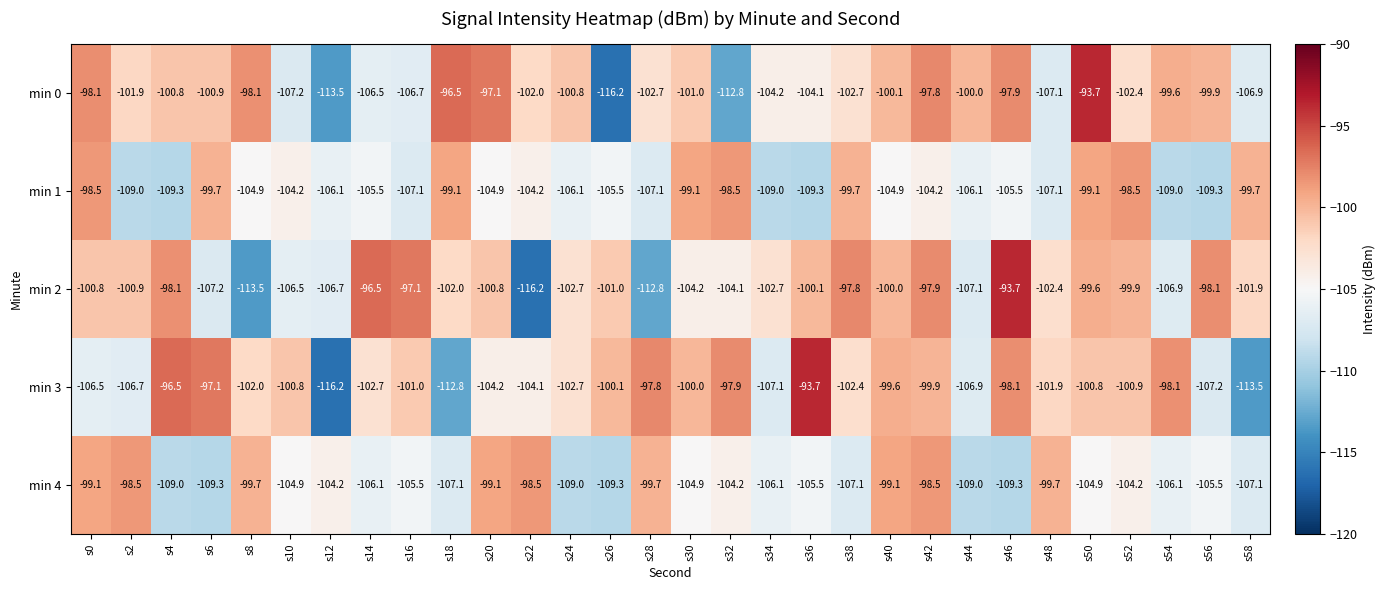

Between s50 and s56, which series saw the biggest shift?

min 1